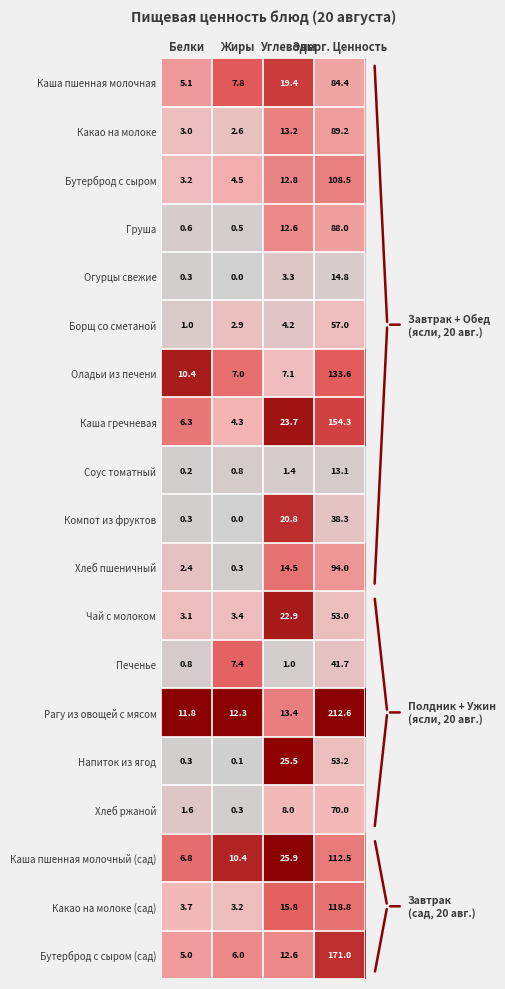

At which category is the sum across all series the highest?

Энерг. Ценность